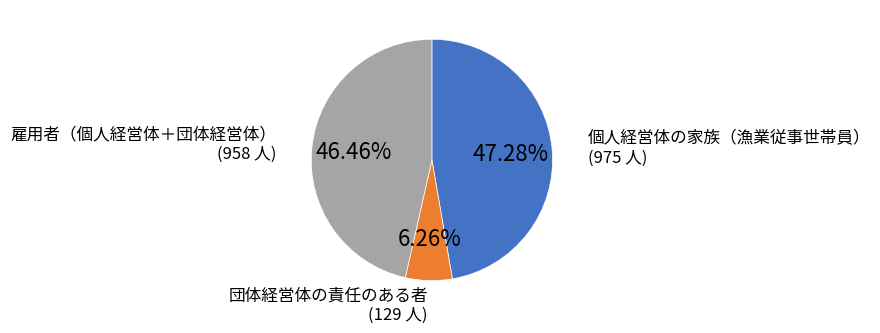

Does any single category account for the majority?

No